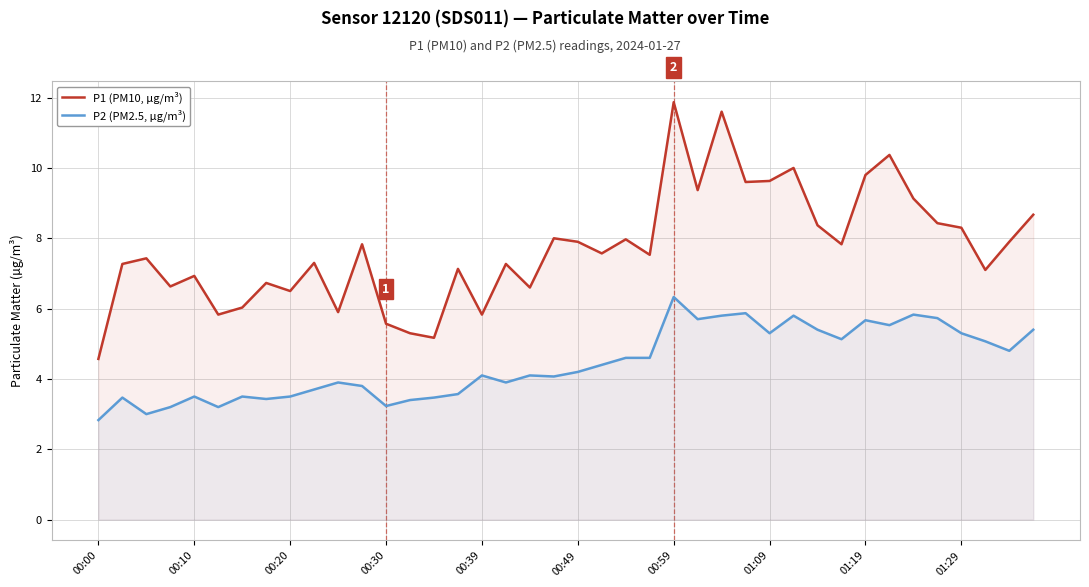

True or false: P2 (PM2.5, µg/m³) has more than 2 points higher than both neighbors.

True